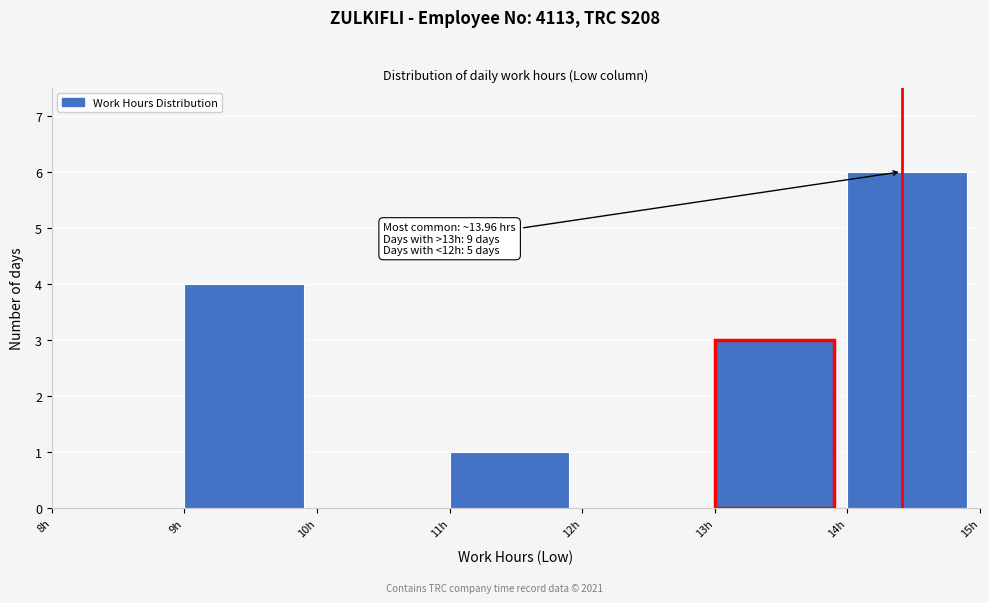

Which range on the x-axis has the tallest bar?

14 to 15